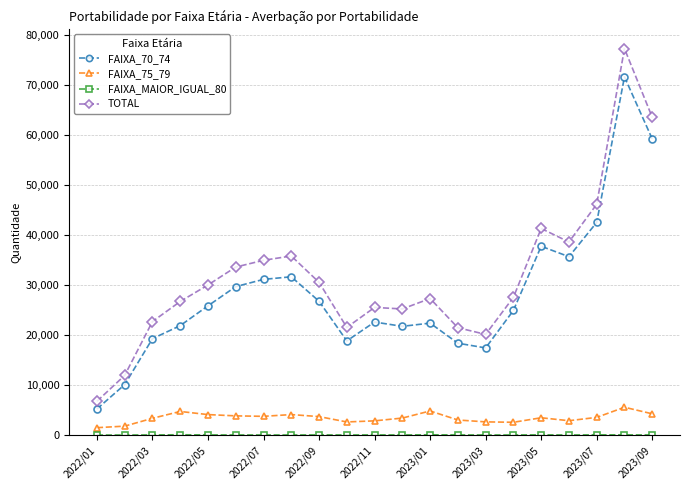

What is the maximum value shown in the chart?

77198